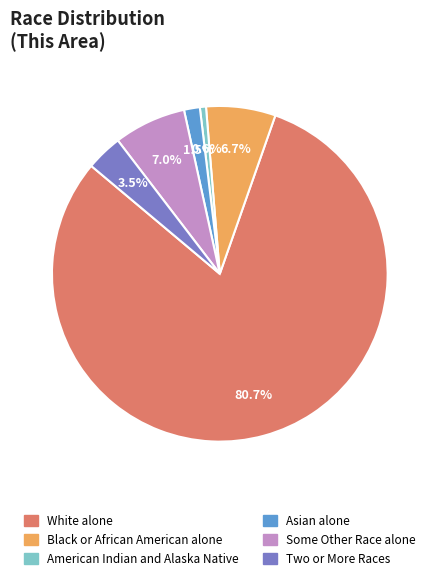

Is there a majority slice in this chart?

Yes